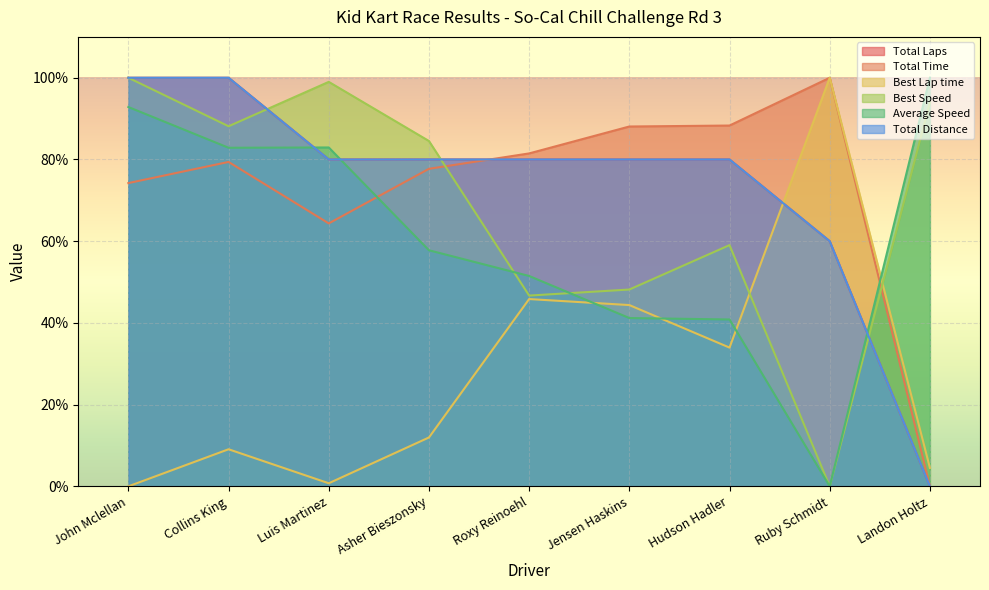

Does the chart display data point markers on the line(s)?

No